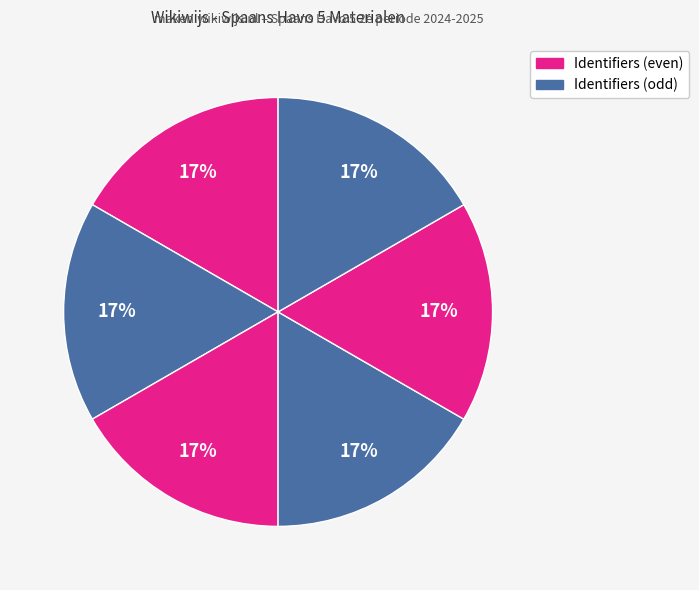

Does any single category account for the majority?

No